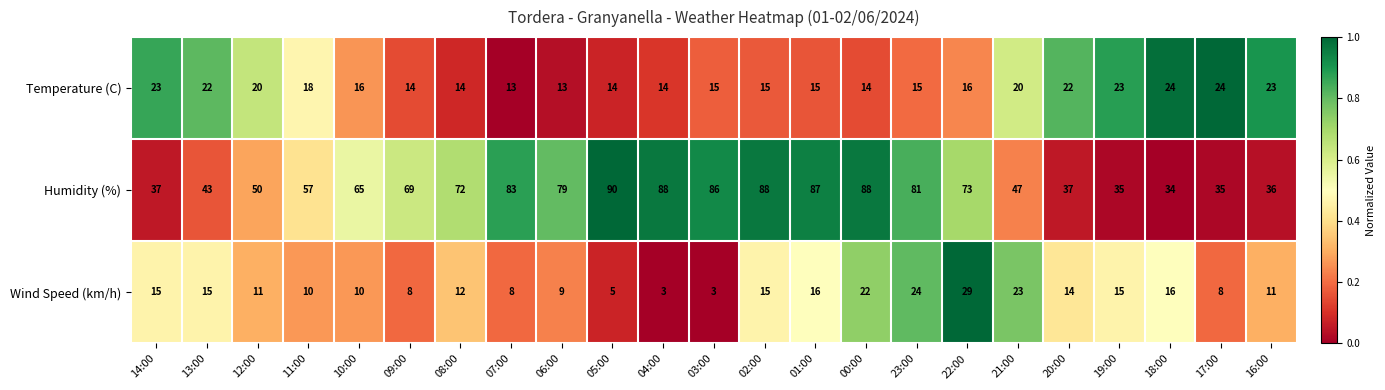

Which series has the widest spread of values?

Humidity (%)